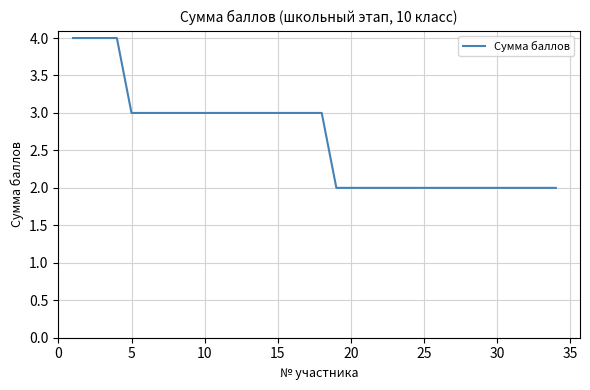

What is the difference between the maximum and minimum values?

2